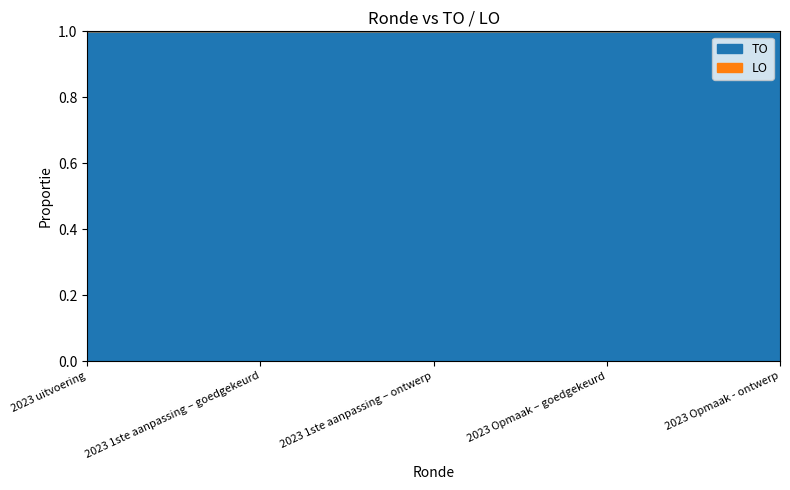

Rank the series by their maximum value, from lowest to highest.

LO, TO